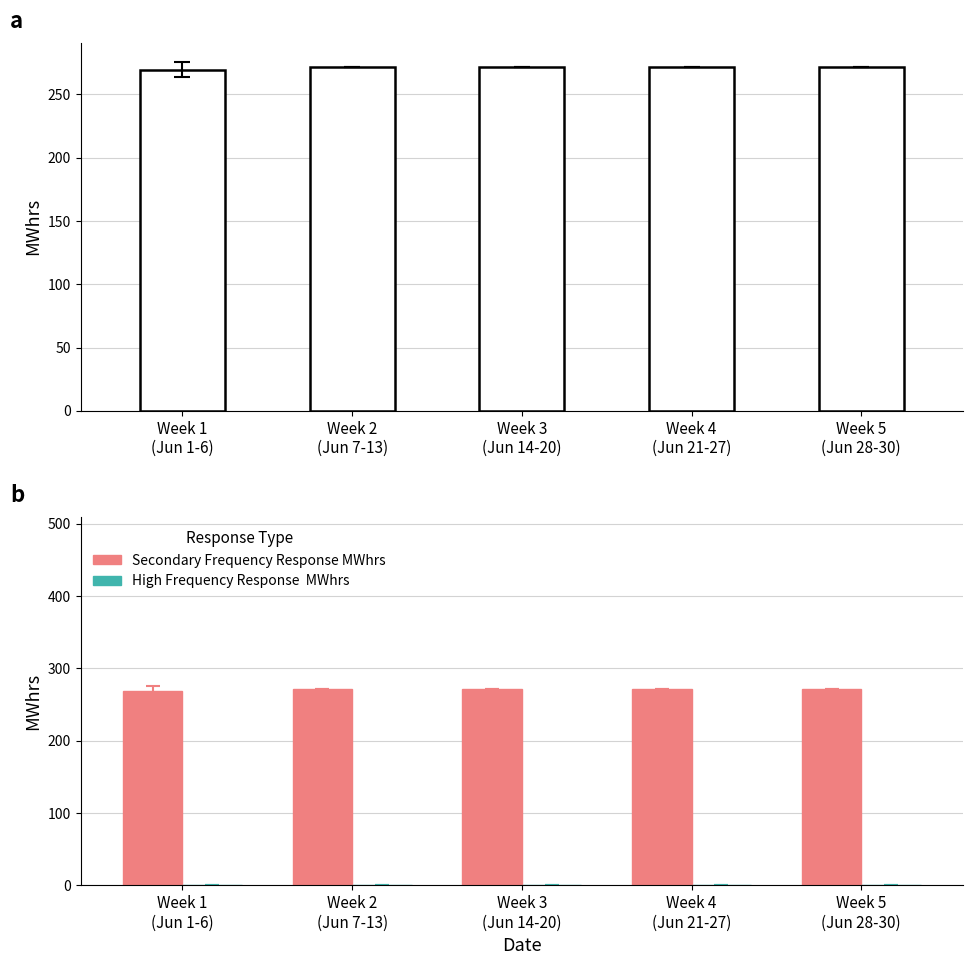

Is the value of Total Frequency Response MWhrs at Week 2
(Jun 7-13) greater than the value of High Frequency Response  MWhrs at Week 2
(Jun 7-13)?

Yes